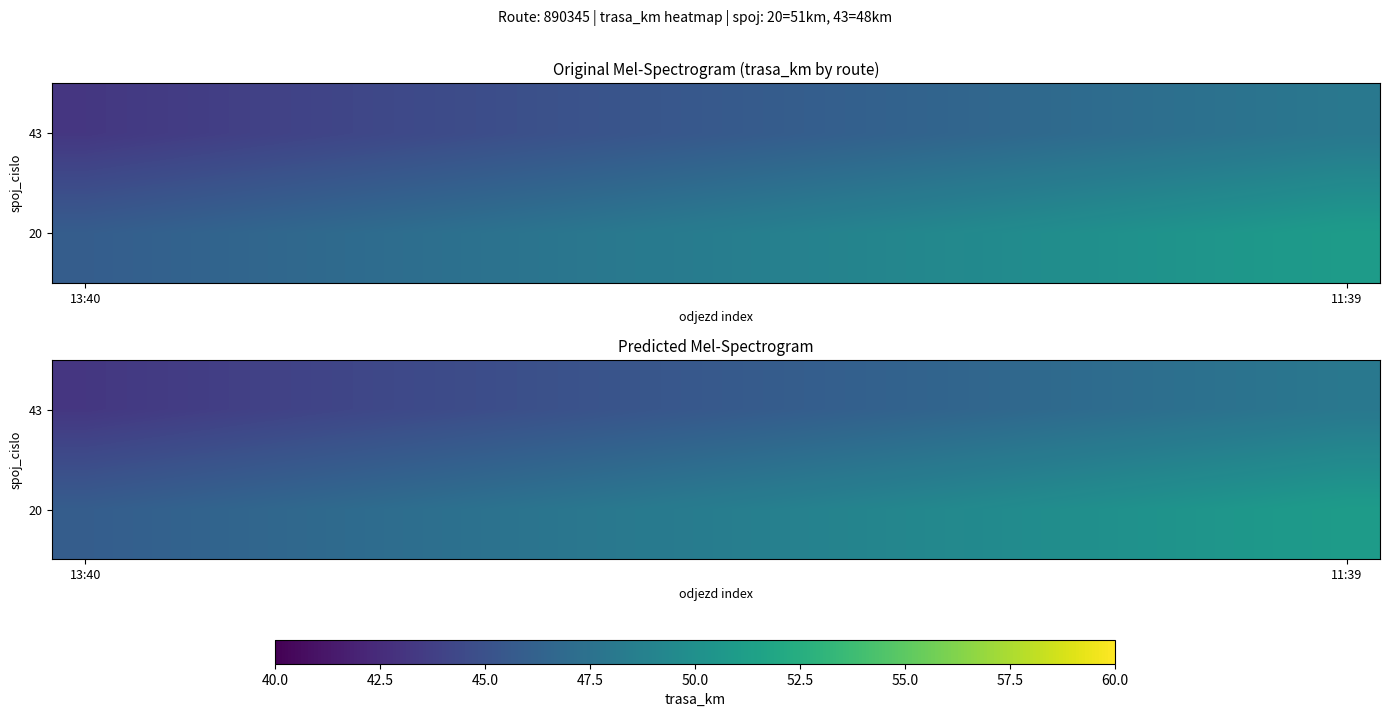

Which label corresponds to the largest value in the chart?

11:39